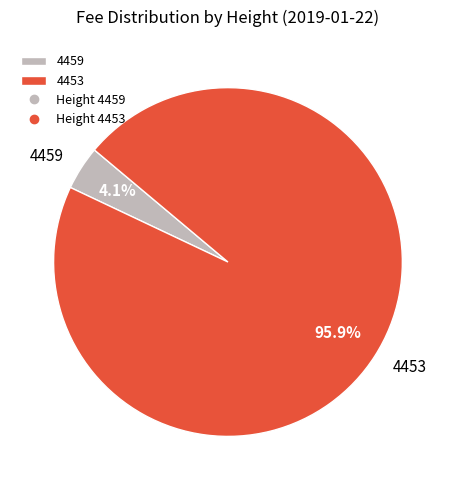

To the nearest percent, what is the combined percentage of 4453 and 4459?

100%